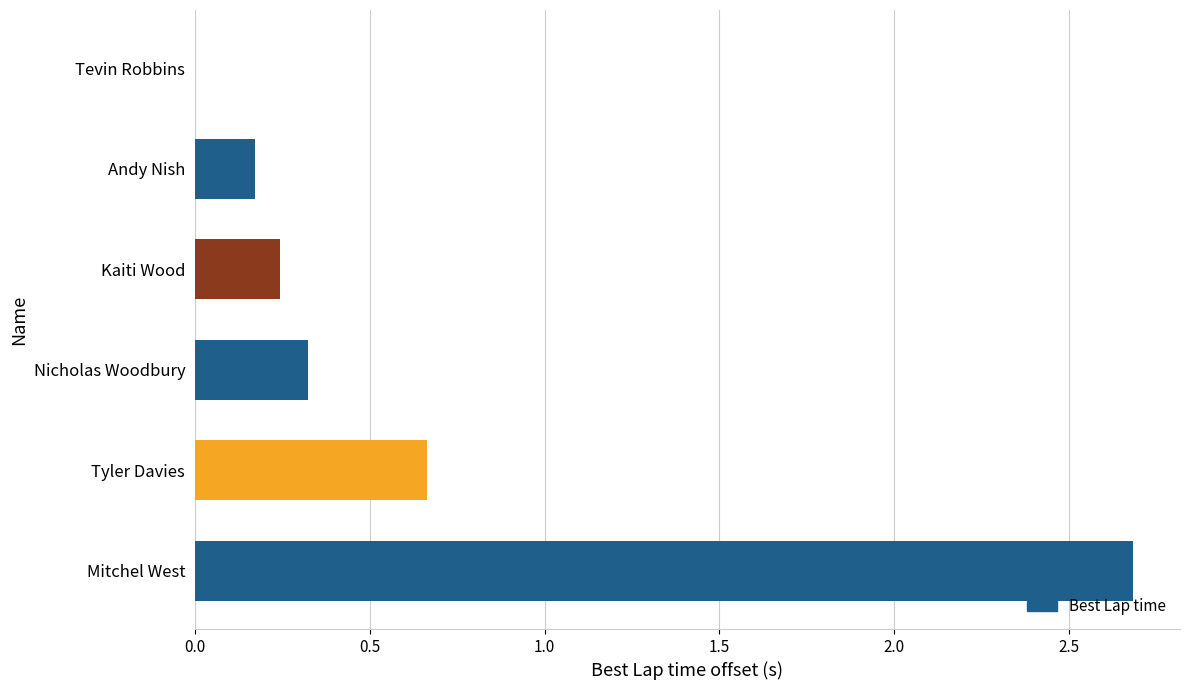

What is the sum of the values at Tevin Robbins and Nicholas Woodbury?

0.3